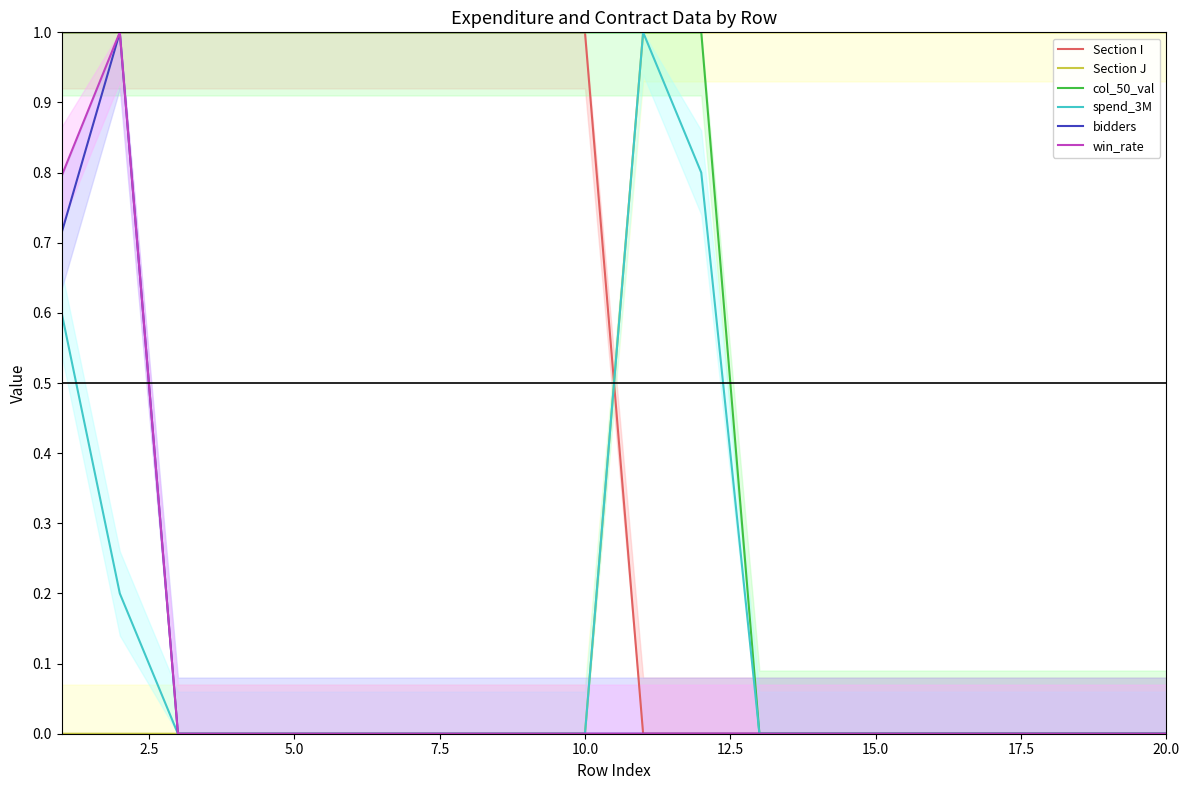

What is the highest value of the bidders series?

1.0